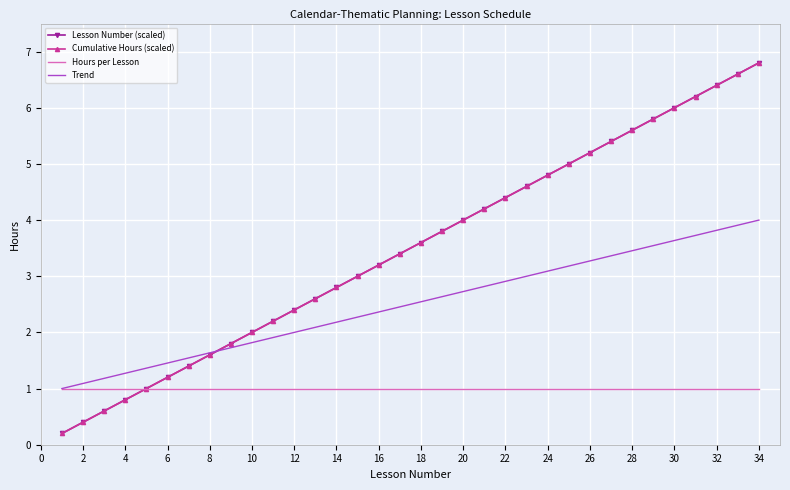

What is the greatest value displayed?

6.8